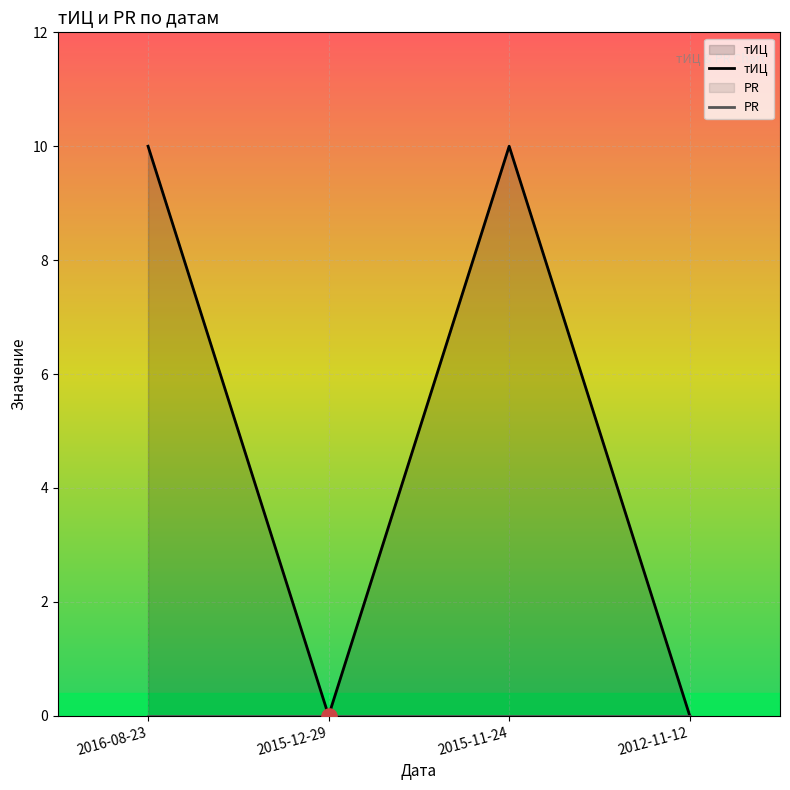

Which series contains the lowest Y value?

тИЦ